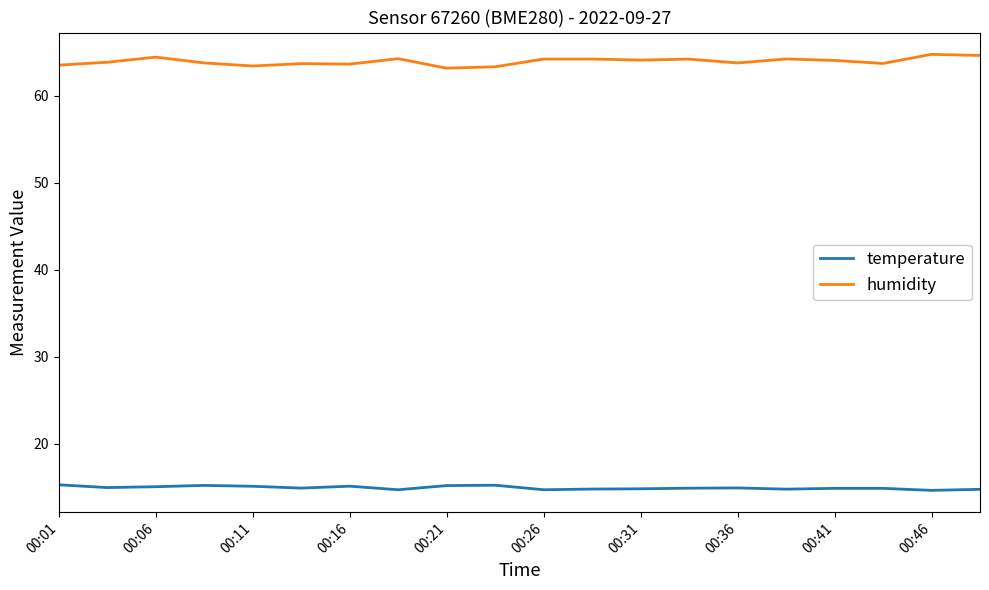

True or false: humidity has more than 1 interior local peaks.

True